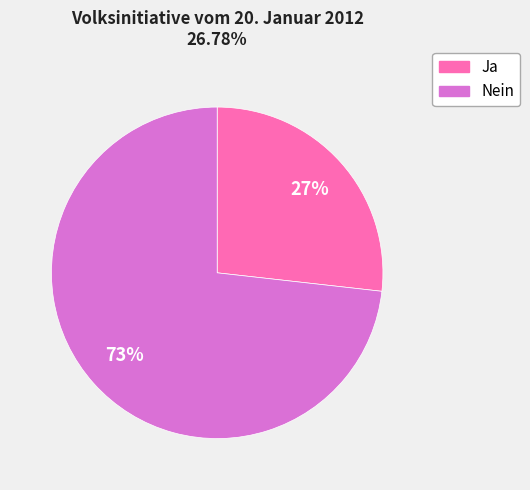

What percentage is the Ja slice, to the nearest percent?

27%